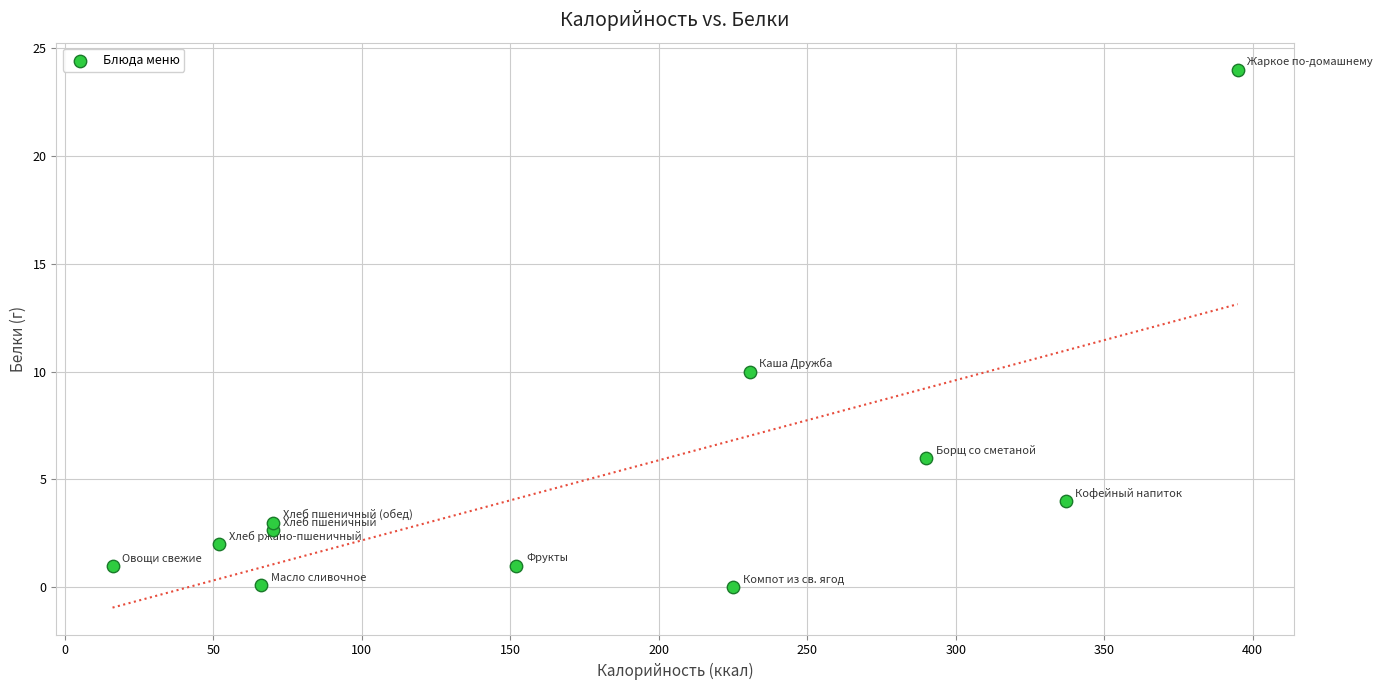

What Y value in the scatter plot is closest to 12?

10.0